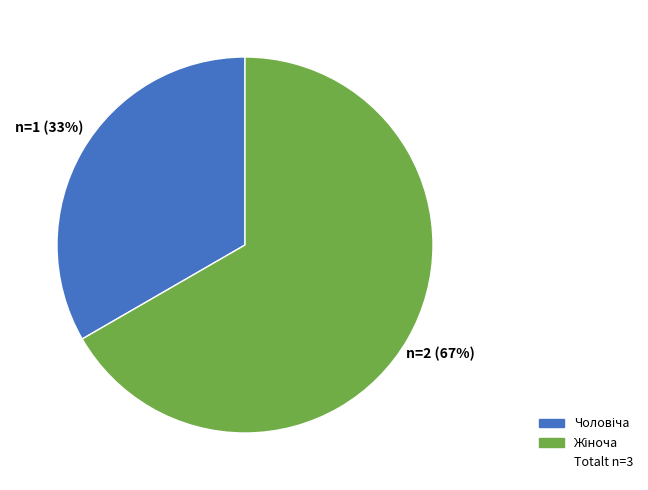

Is there any slice that represents more than half of the pie?

Yes